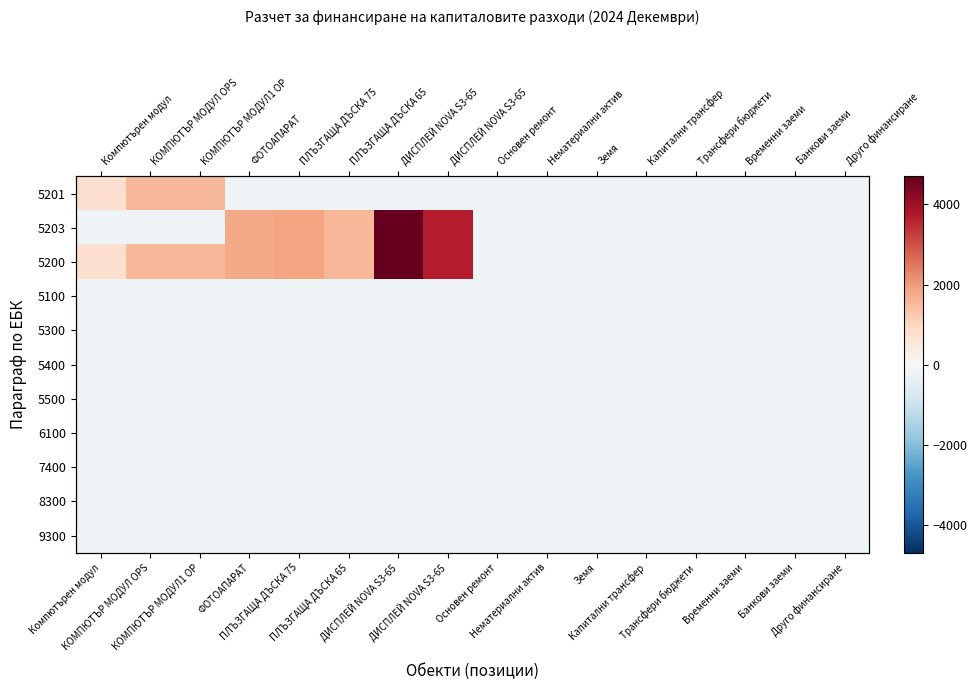

Is it true that 5500 equals -310.5 at КОМПЮТЪР МОДУЛ1 OP?

False